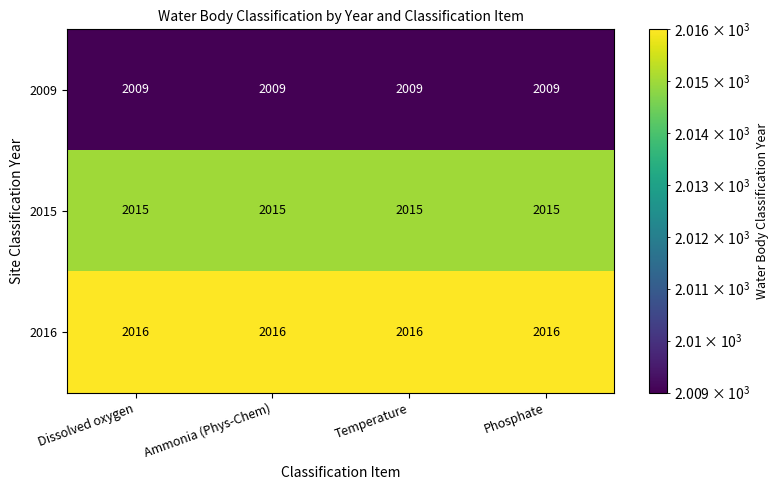

What is the maximum value shown in the chart?

2016